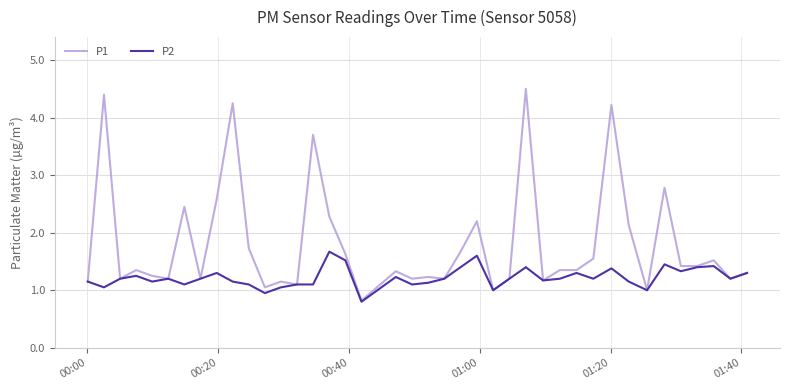

Which series has the widest spread of values?

P1